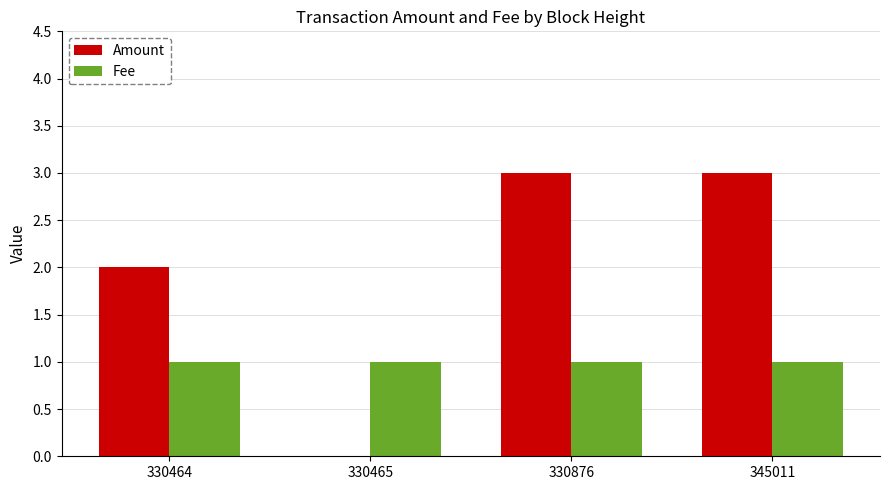

The value of Amount at 330876 is 3.0. True or false?

True